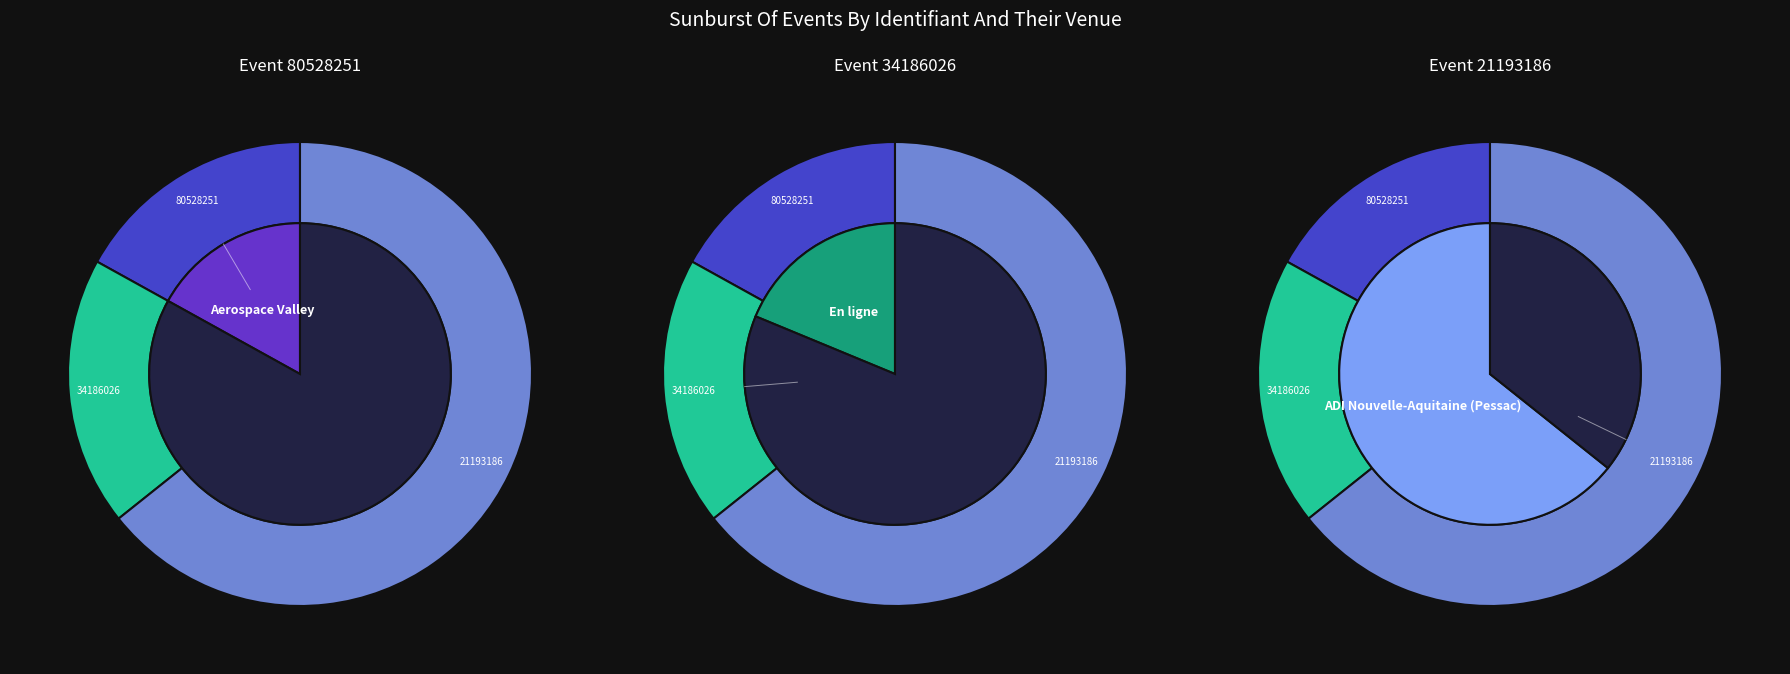

To the nearest percent, what percentage of the pie is 21193186?

64%